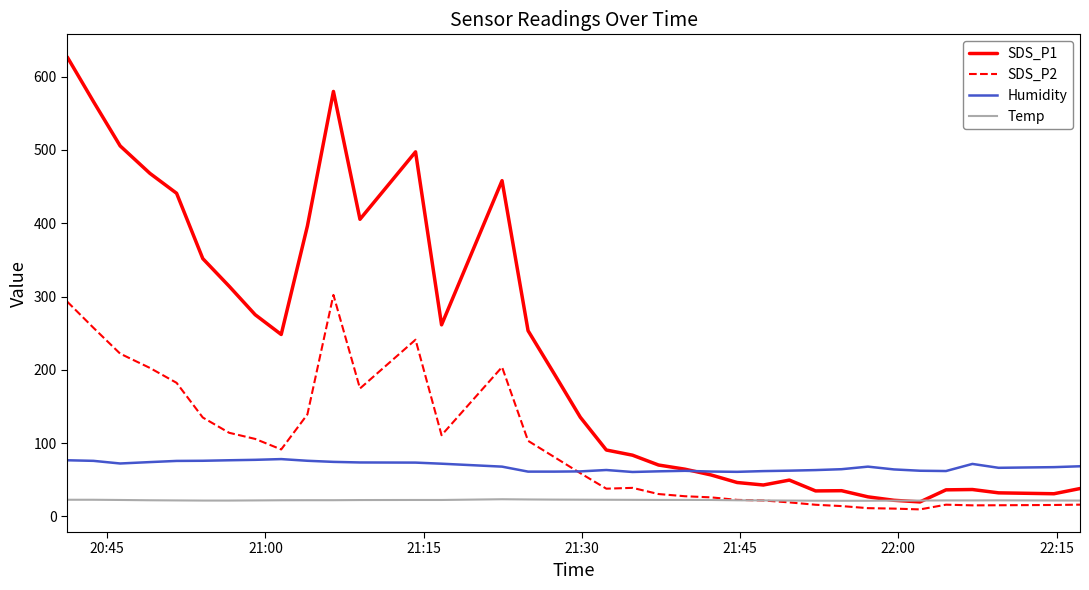

Which series has the largest total across all categories?

SDS_P1